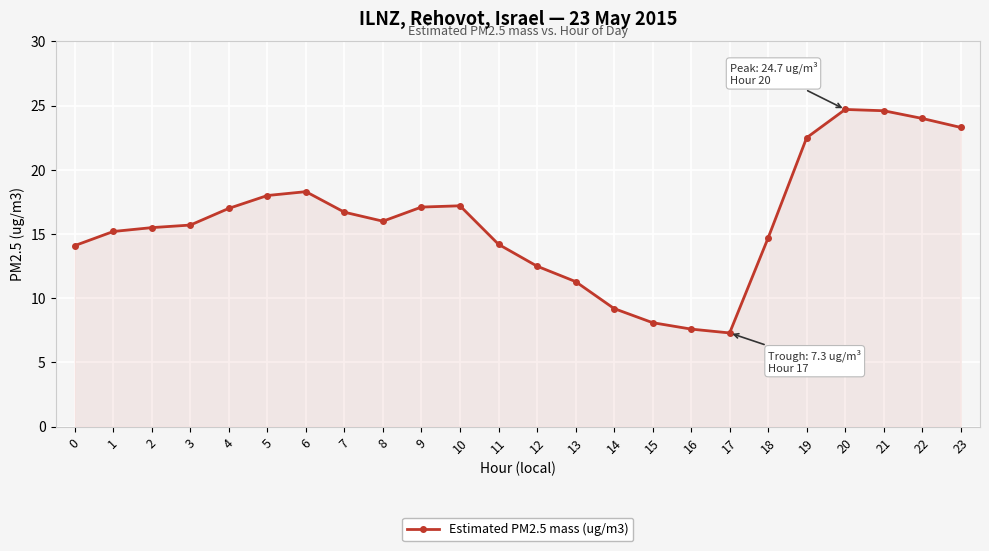

True or false: the data shows 25.5 at 1.

False